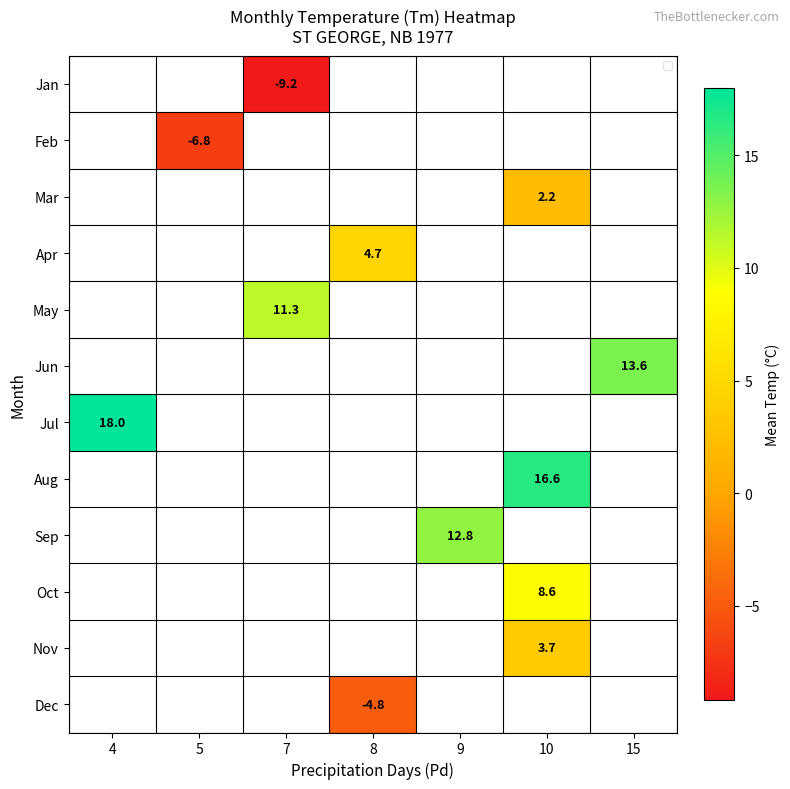

Which label corresponds to the smallest value in the chart?

7